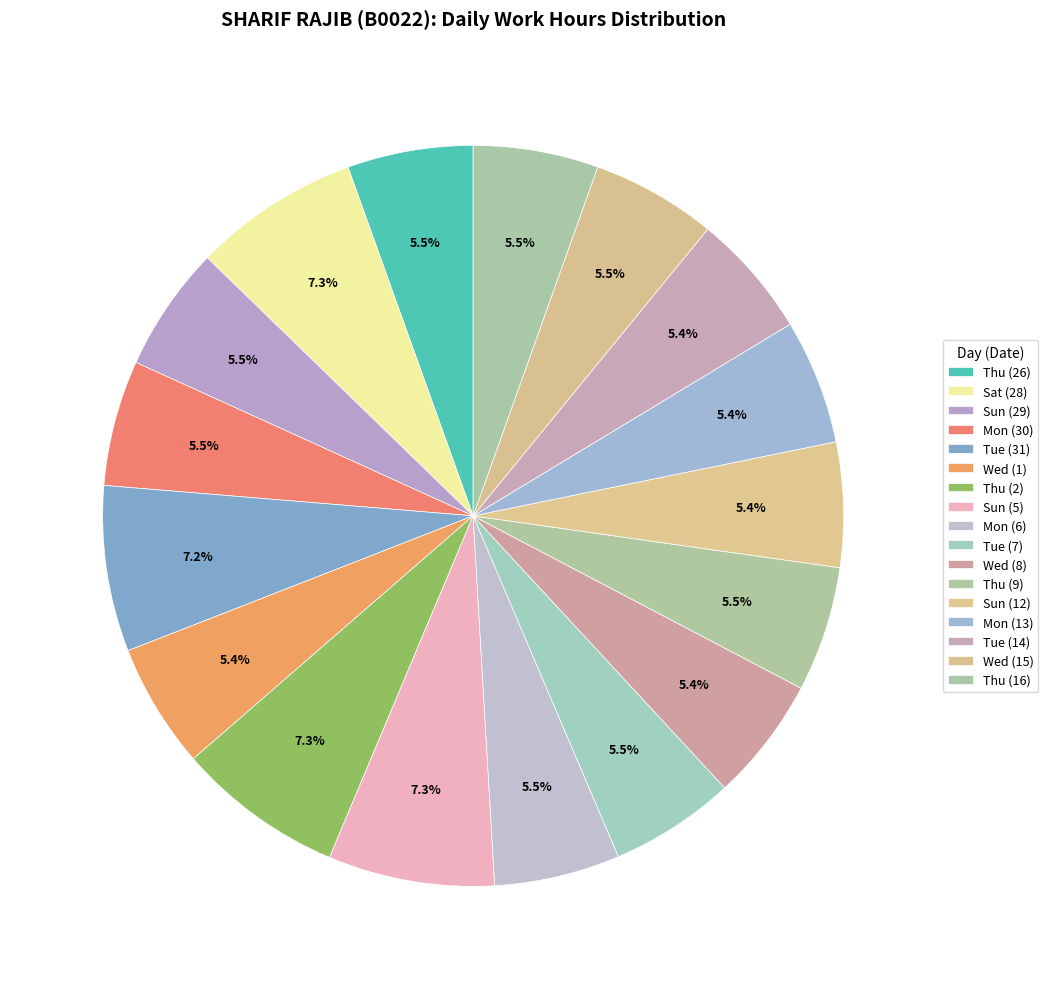

How many segments does this pie chart have?

17